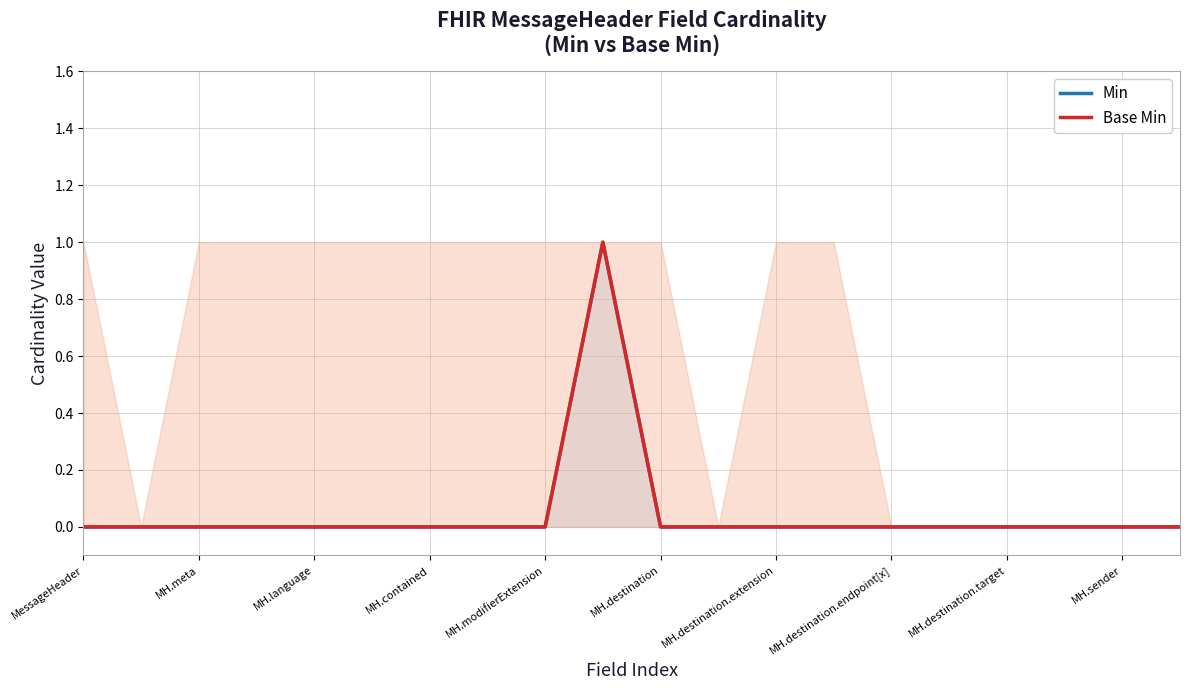

Reading right to left, extract all data points from this chart.

Min: 0	0	0	0	0	0	0	0	0	0	1	0	0	0	0	0	0	0	0	0
Base Min: 0	0	0	0	0	0	0	0	0	0	1	0	0	0	0	0	0	0	0	0